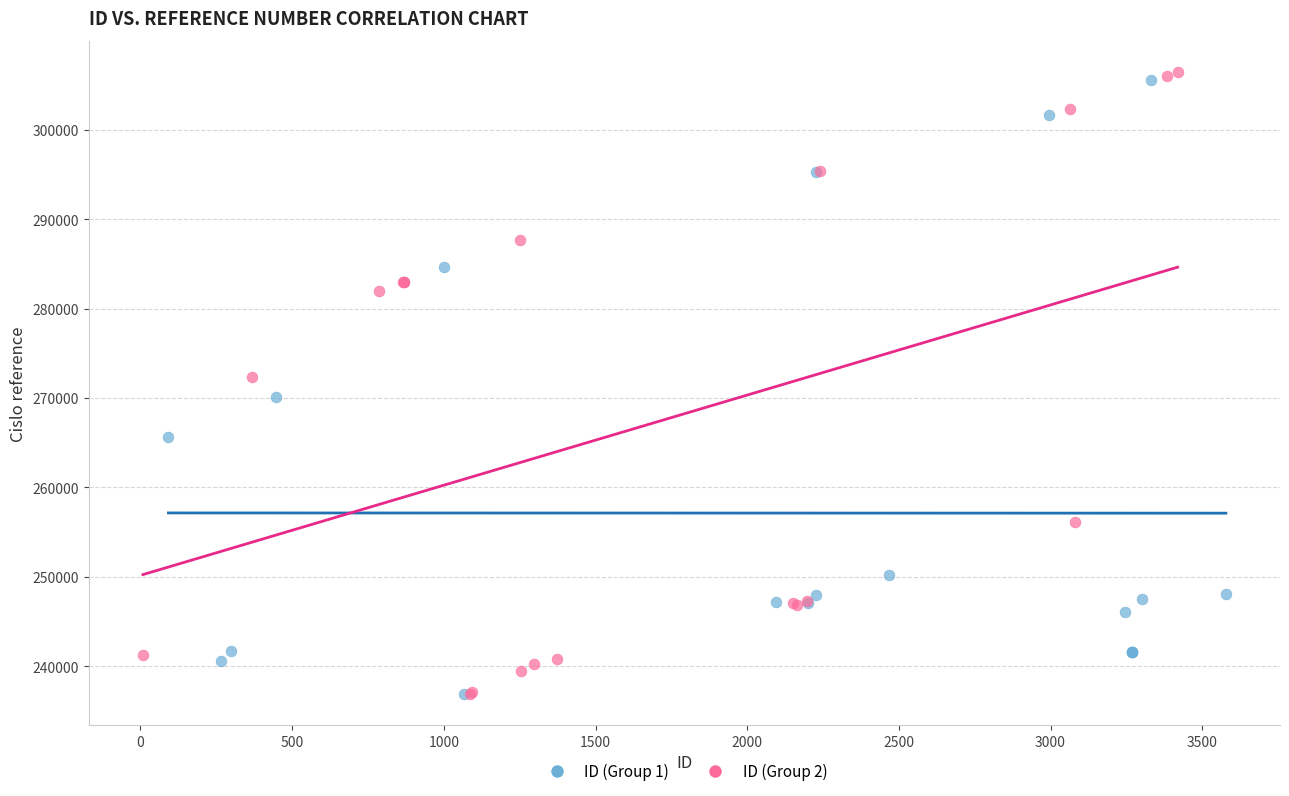

What are all the series names shown in the legend?

ID (Group 1), ID (Group 2)